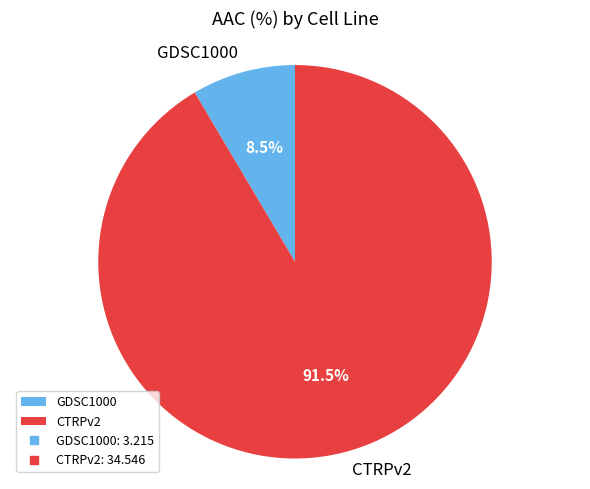

Which category has the biggest portion of the pie?

CTRPv2